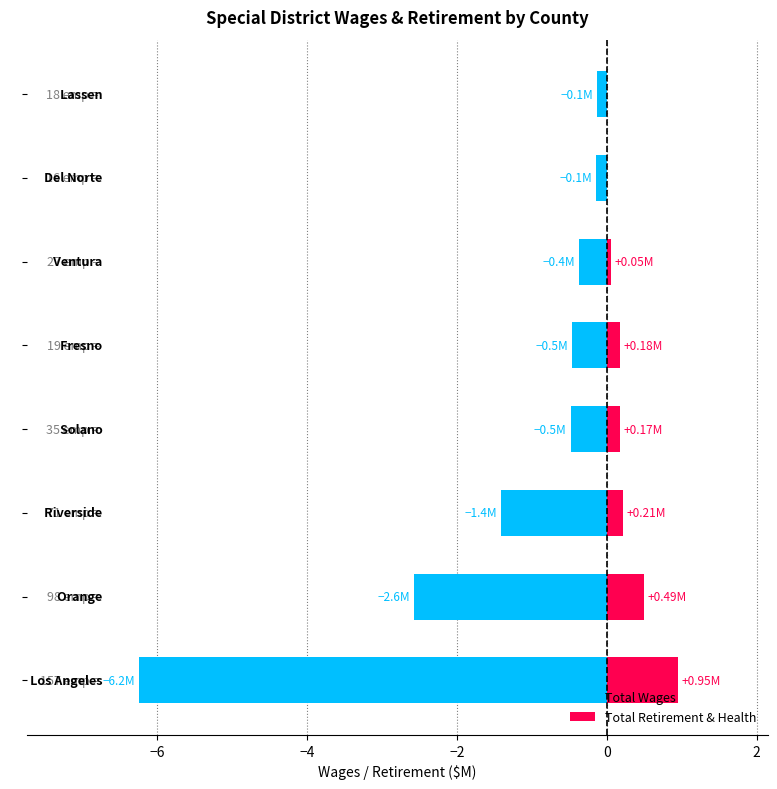

How many bars are there in each group?

2